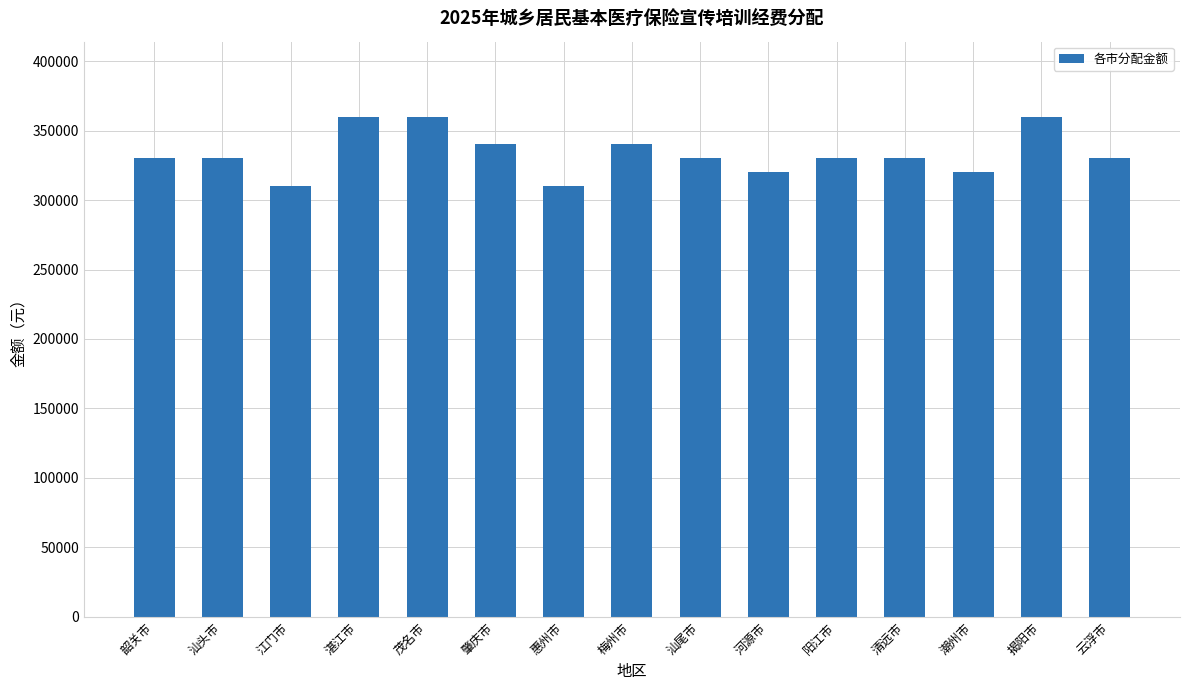

What is the difference between the values at 汕尾市 and 惠州市?

20000